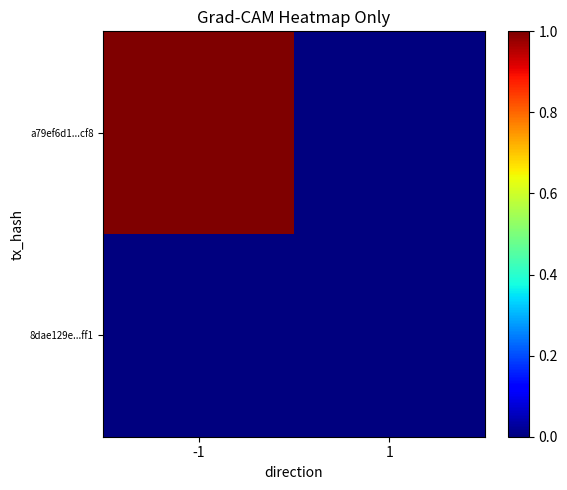

How many data points does each series have?

2